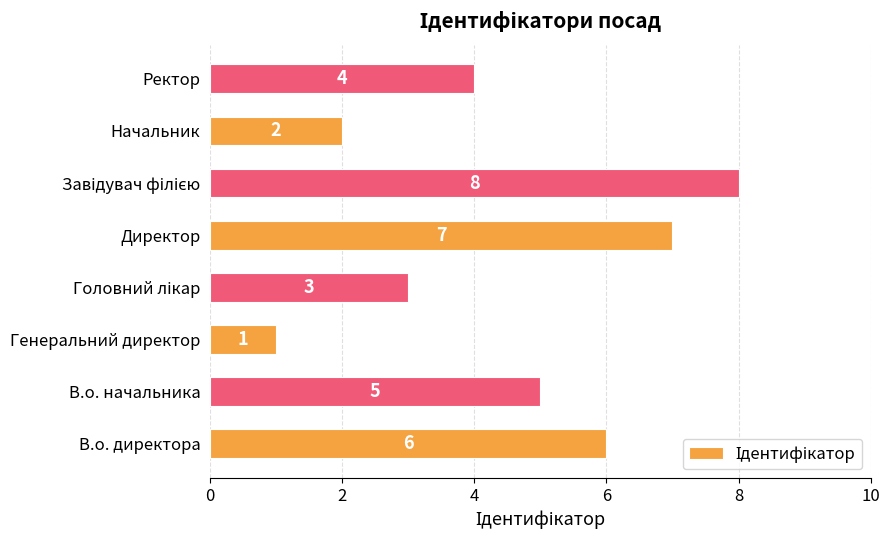

Does the chart contain any negative values?

No